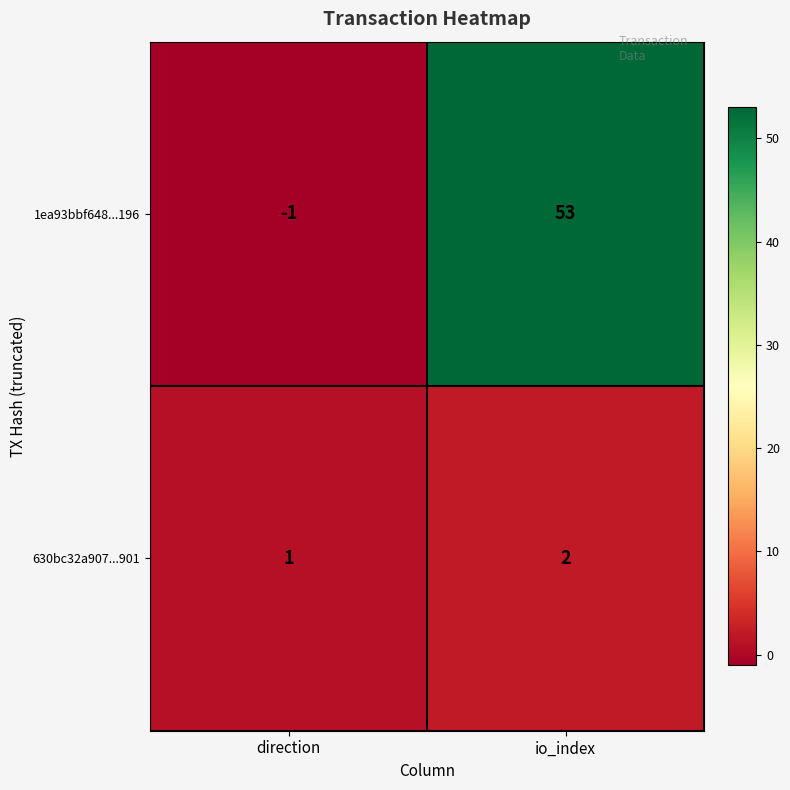

The 1ea93bbf648...196 series shows 53 at io_index. True or false?

True